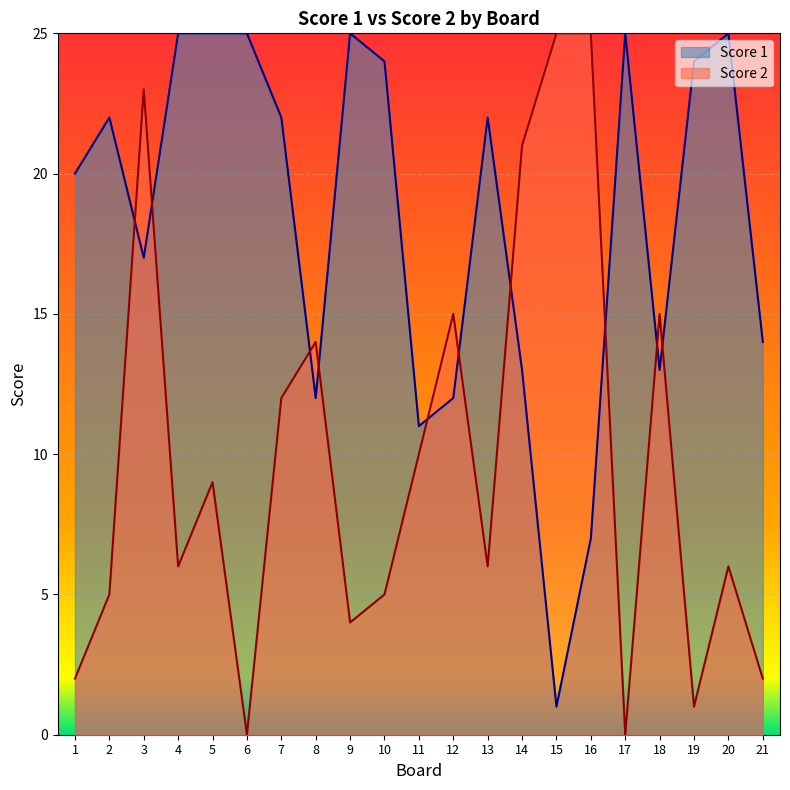

What are all the series names shown in the legend?

Score 1, Score 2